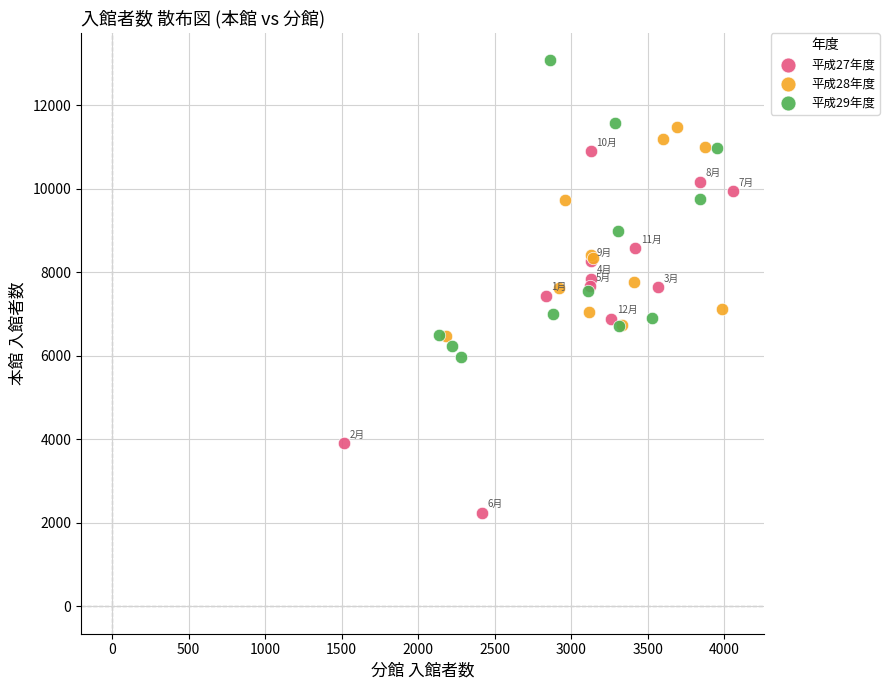

Which series has the widest spread of Y values?

平成27年度